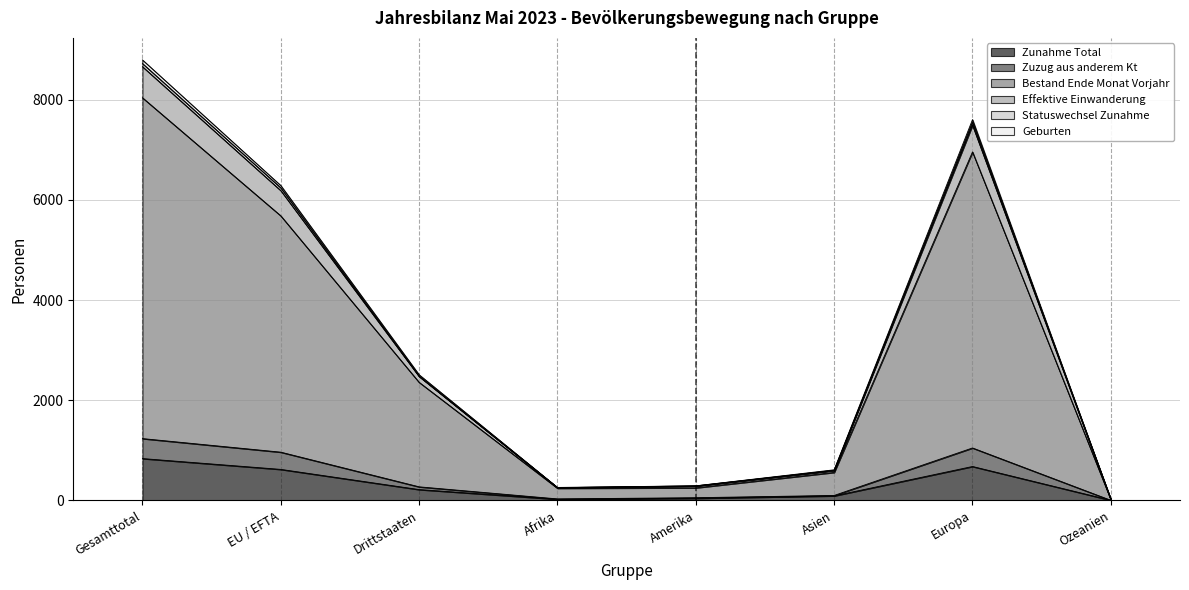

At which label is Bestand Ende Monat Vorjahr closest to 4027?

EU / EFTA